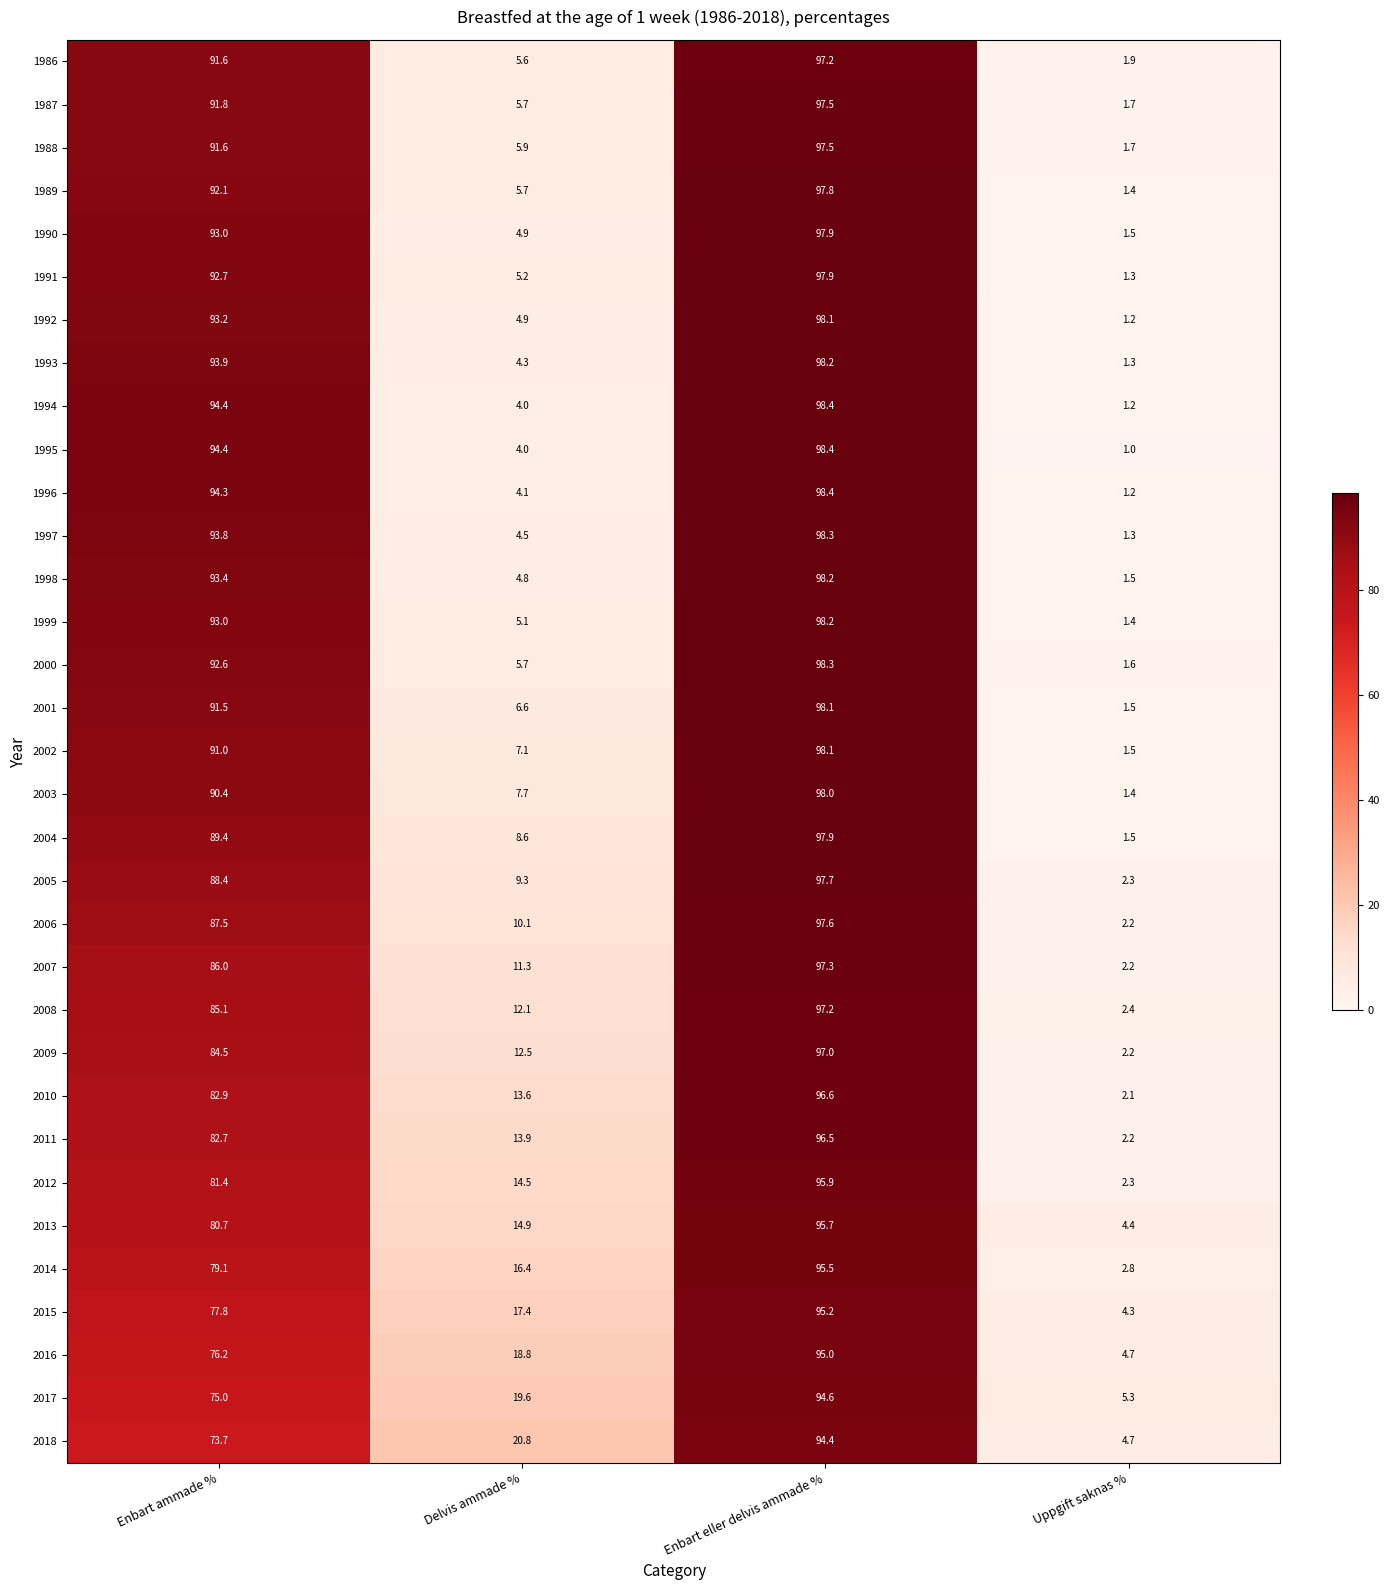

Which series has the largest total across all categories?

2000